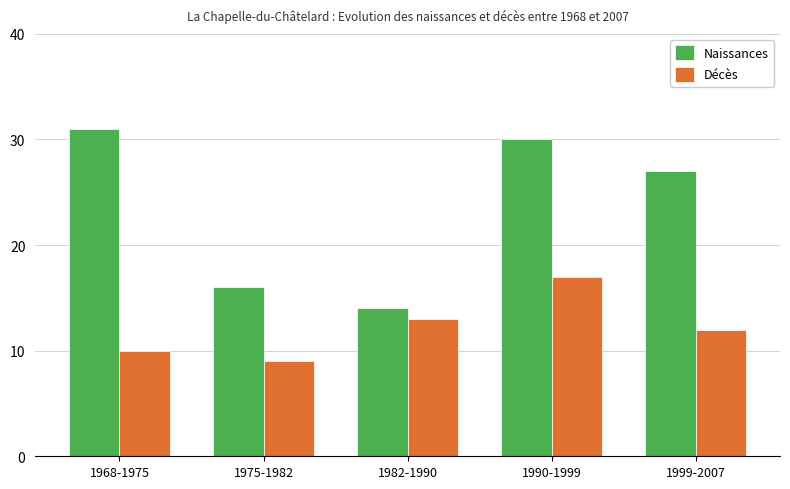

What is the difference between the Décès values at 1999-2007 and 1975-1982?

3